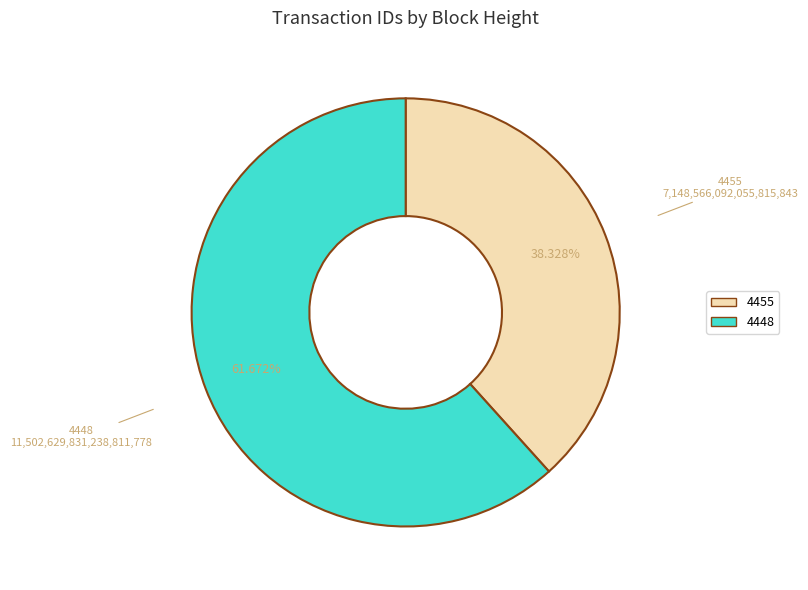

True or false: 4455 accounts for 30% of the total.

False